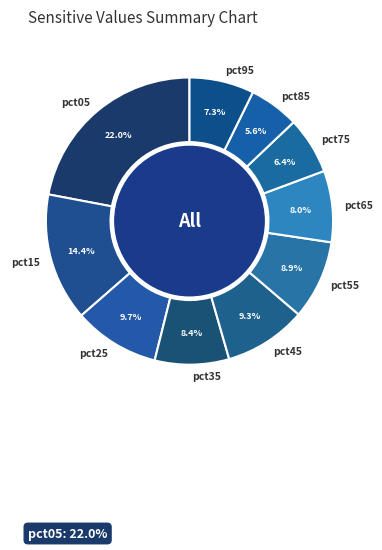

Does pct15 represent more than half of the total?

No